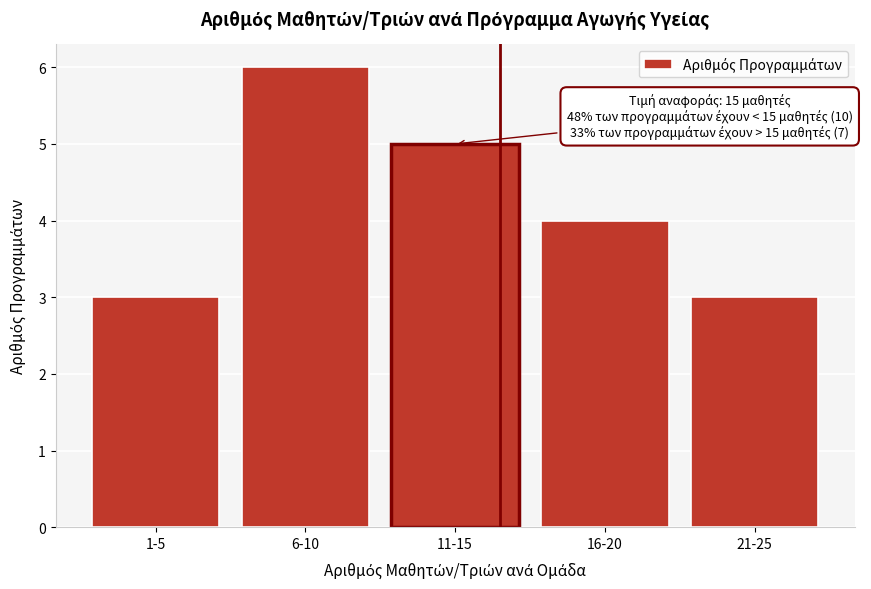

Reading left to right, transcribe all the data shown in this chart.

3	6	5	4	3